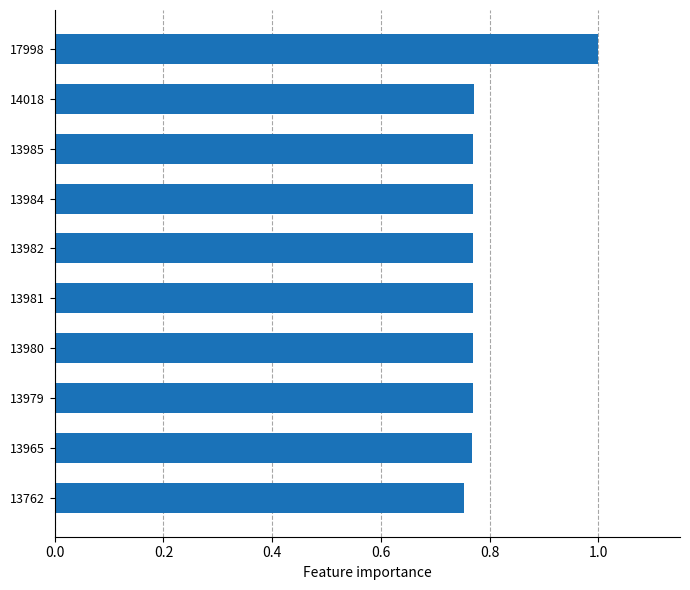

What is the sum of the values at 13980 and 13762?

1.5